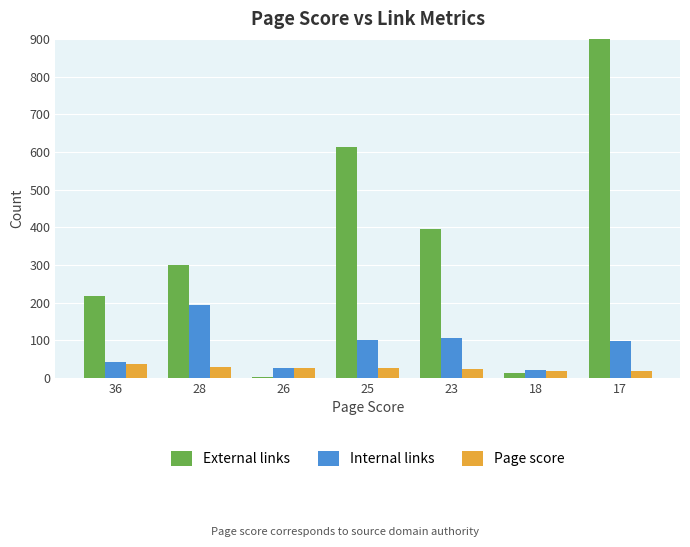

What are all the series names shown in the legend?

External links, Internal links, Page score